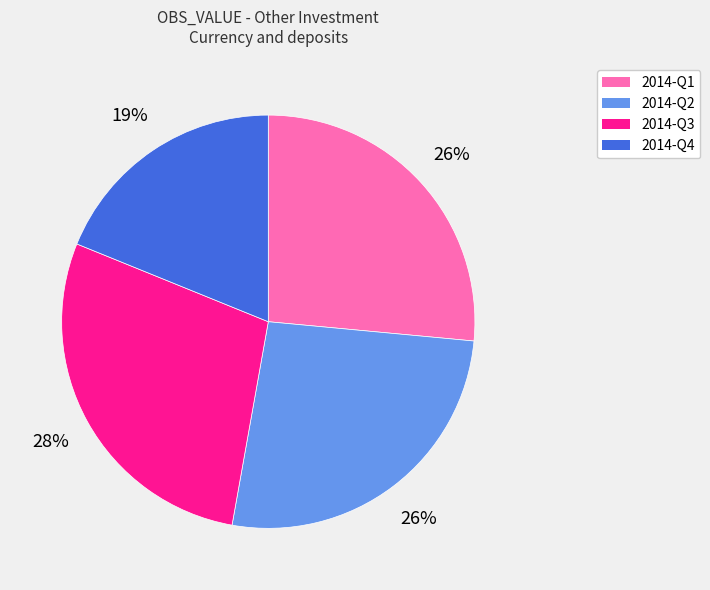

Count the number of slices in the pie.

4